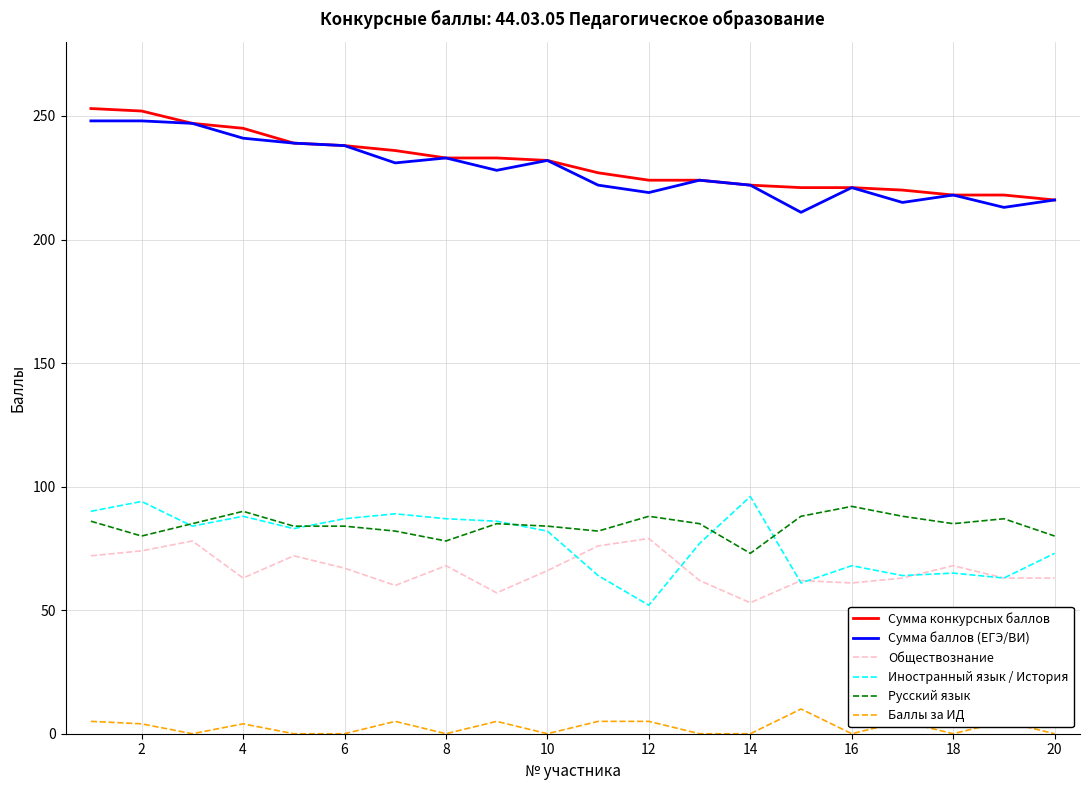

What is the greatest value displayed?

253